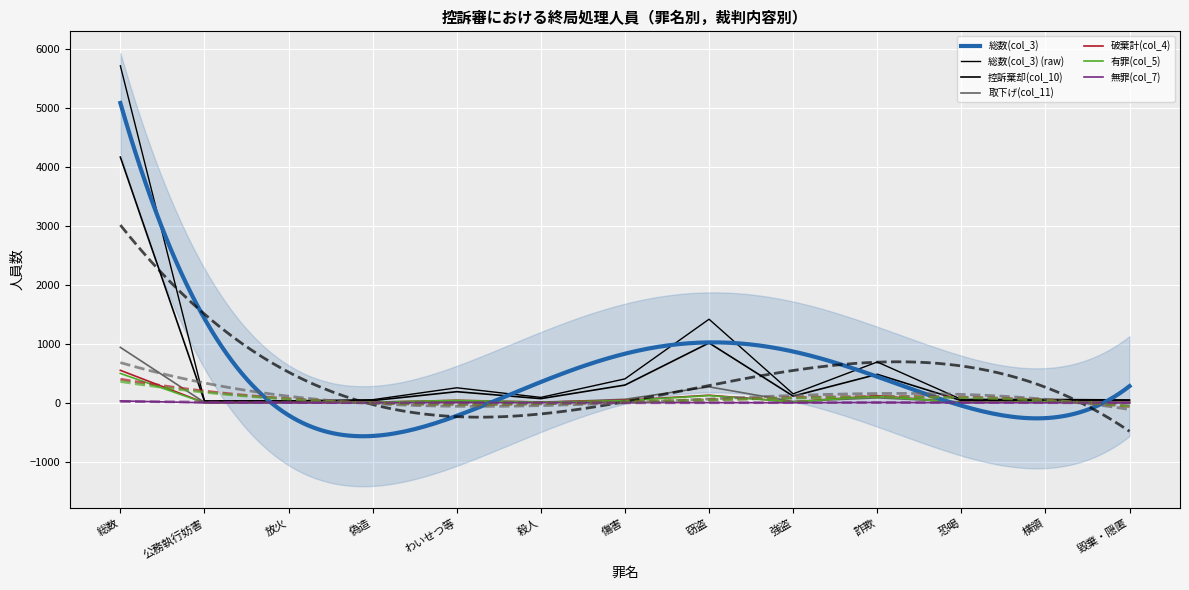

Read the 取下げ(col_11) value at 横領, to the nearest 10.

10